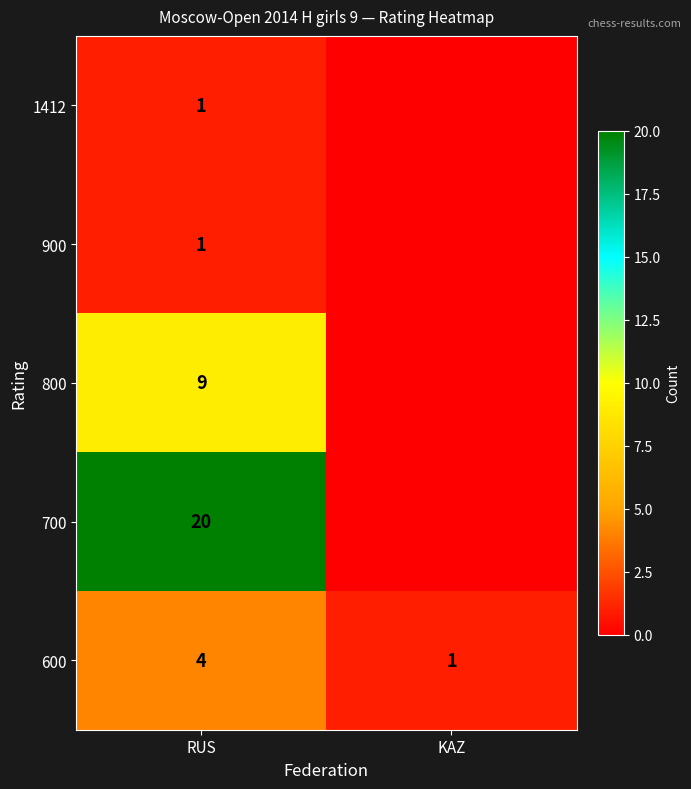

What is the difference between the highest and lowest values at RUS?

19